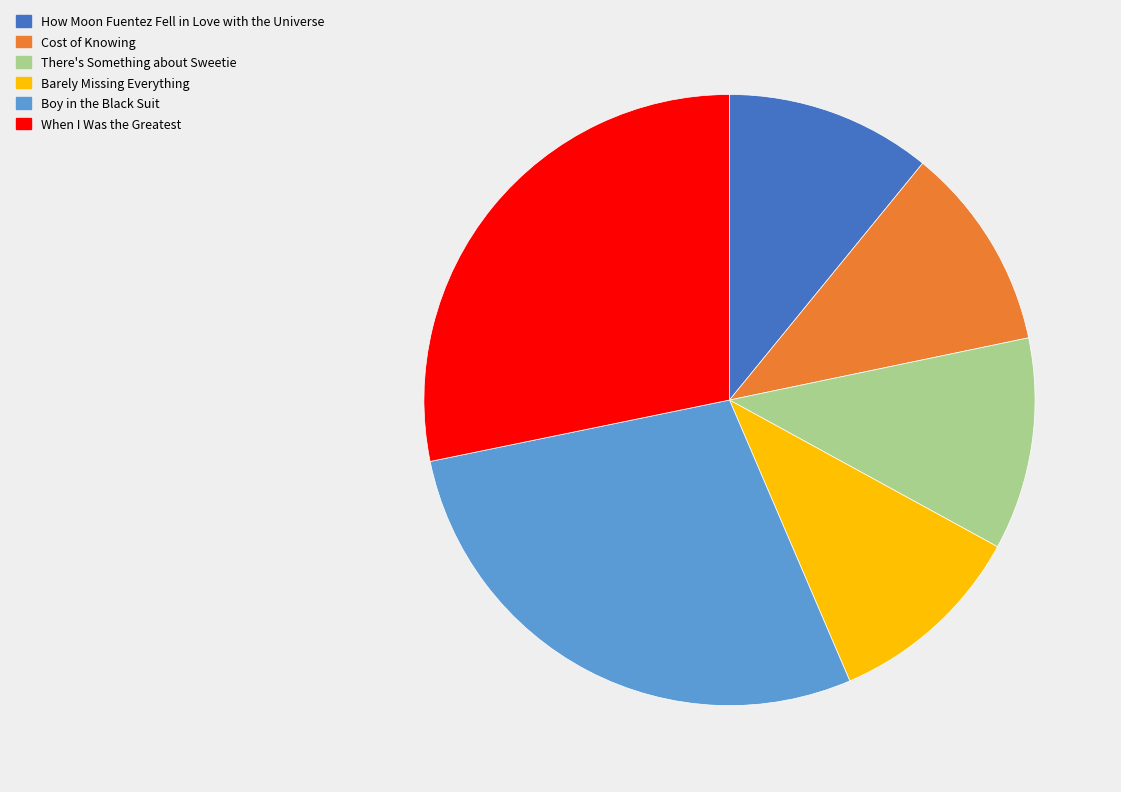

Does any single category account for the majority?

No